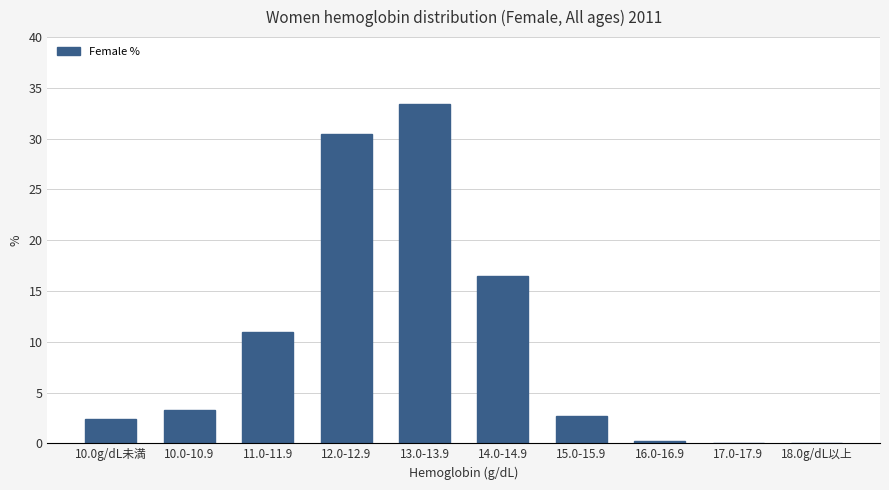

At which label is the value closest to 16?

14.0-14.9